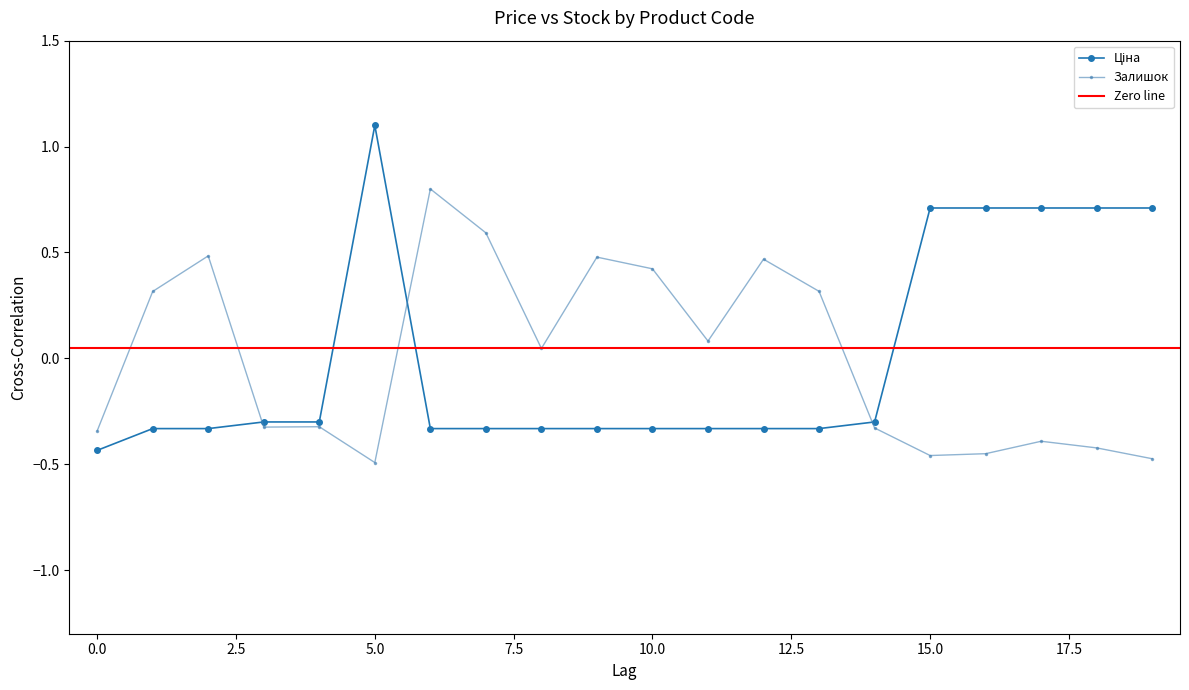

What is the maximum value for Залишок?

0.8